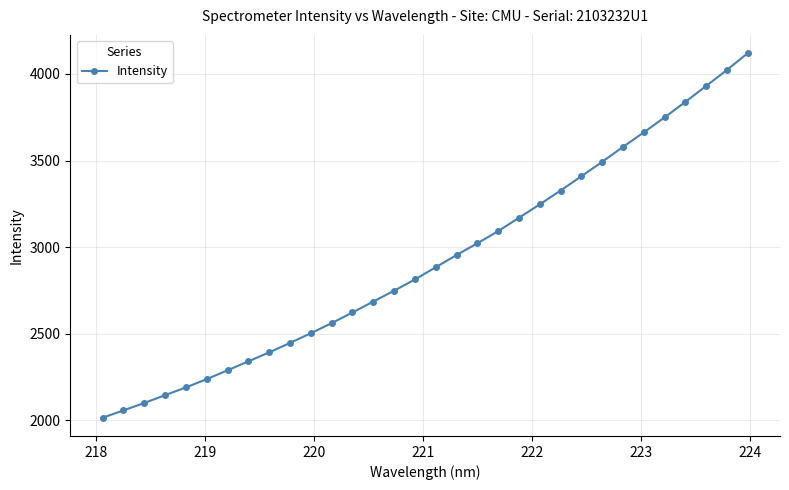

What is the average value?

2925.9